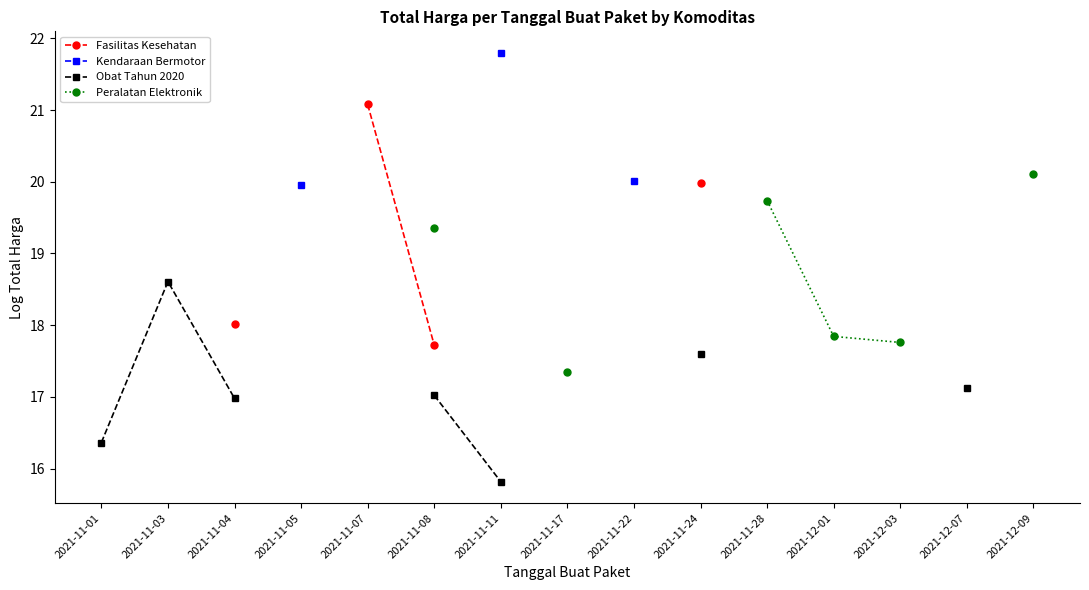

What are all the series names shown in the legend?

Fasilitas Kesehatan, Kendaraan Bermotor, Obat Tahun 2020, Peralatan Elektronik